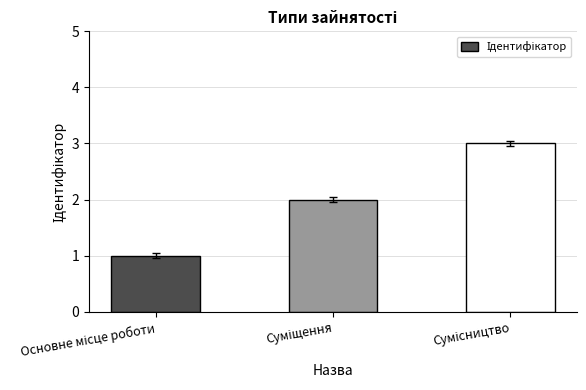

What is the maximum value shown in the chart?

3